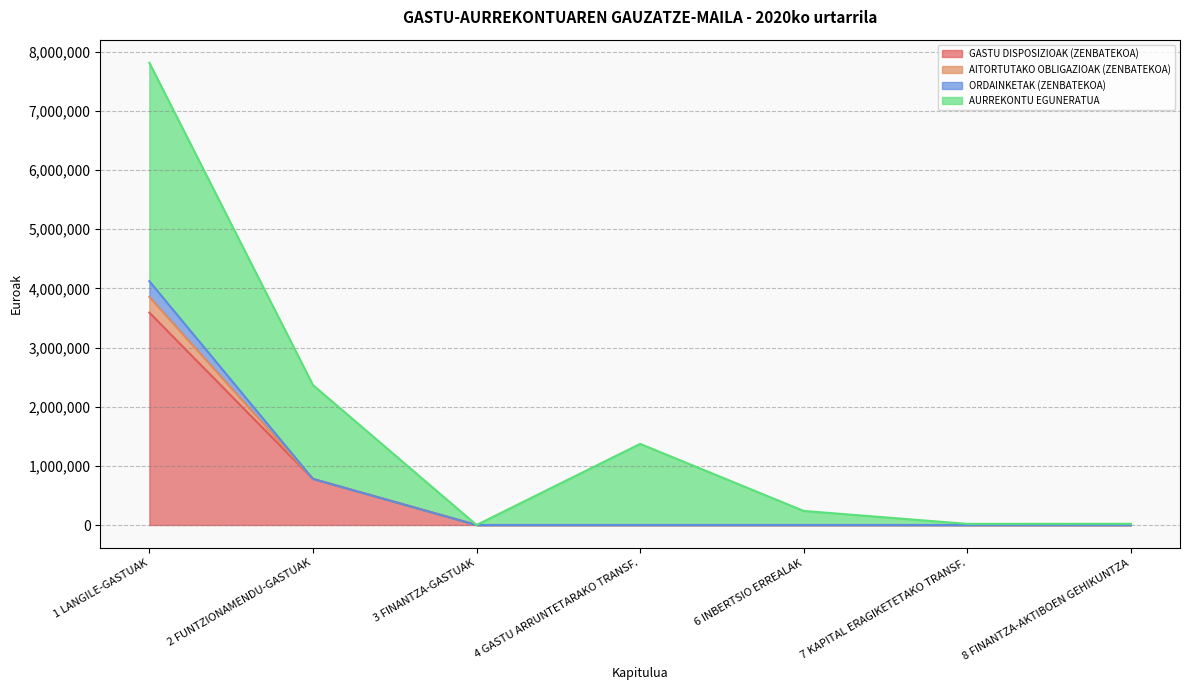

What is the highest value of the GASTU DISPOSIZIOAK (ZENBATEKOA) series?

3590874.2